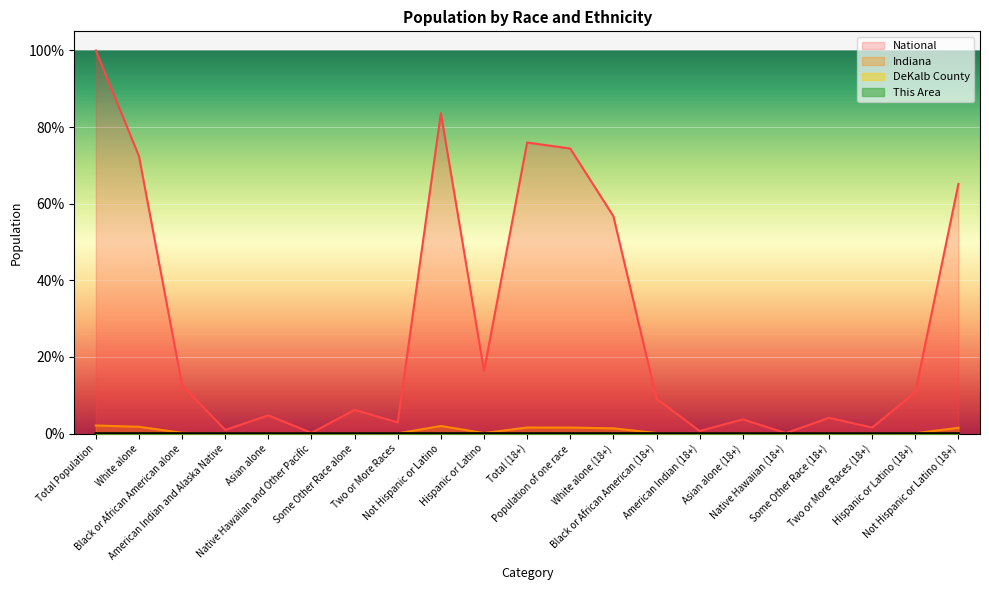

How many data points does each series have?

21